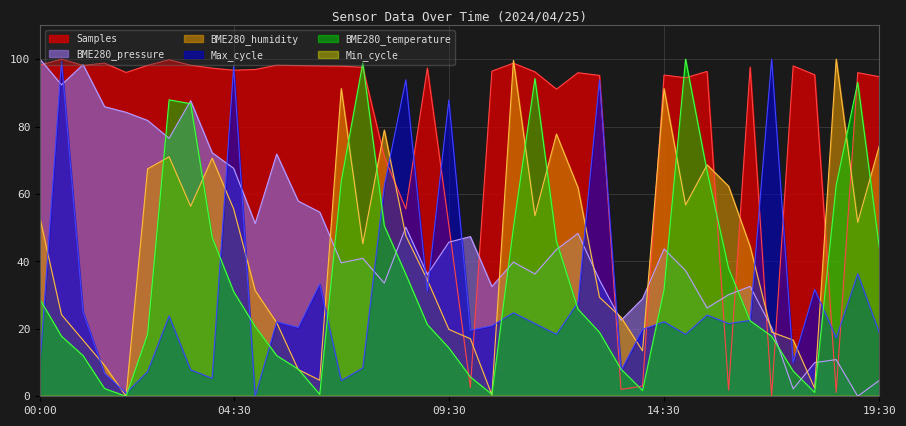

How many lines are shown in the chart?

6